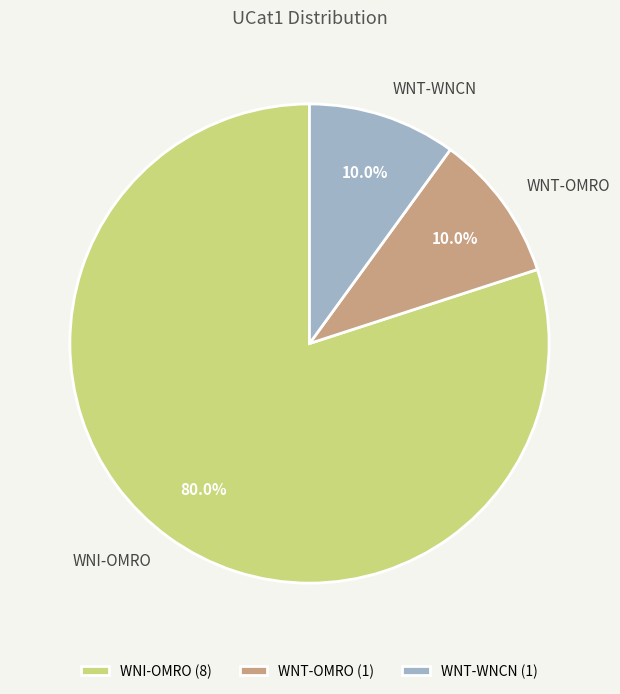

To the nearest percent, what percentage of the pie is WNT-OMRO?

10%